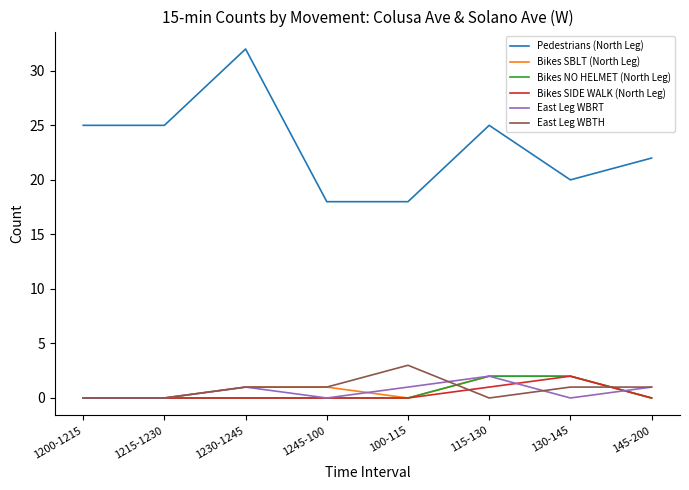

True or false: East Leg WBTH has a value of 1 at 130-145.

True